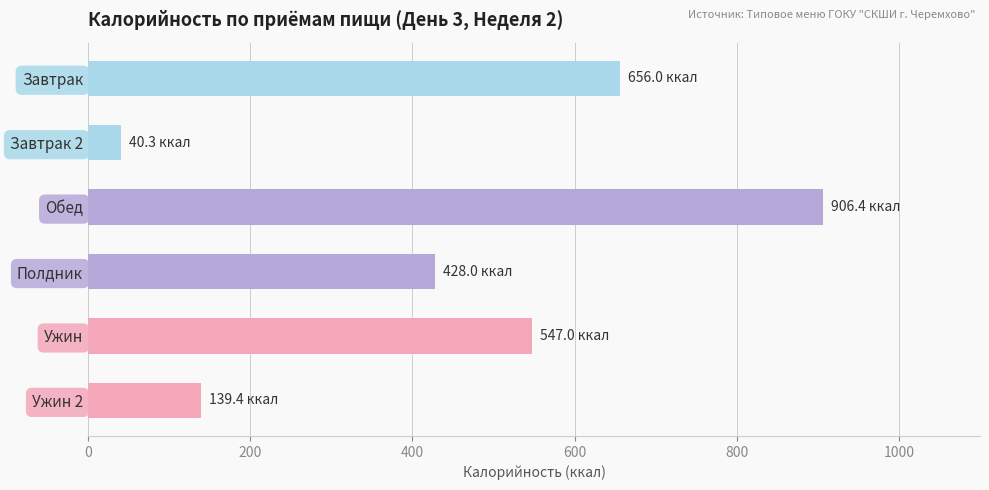

Reading bottom to top, list all the values displayed in this chart.

139.4	547.0	428.0	906.4	40.3	656.0